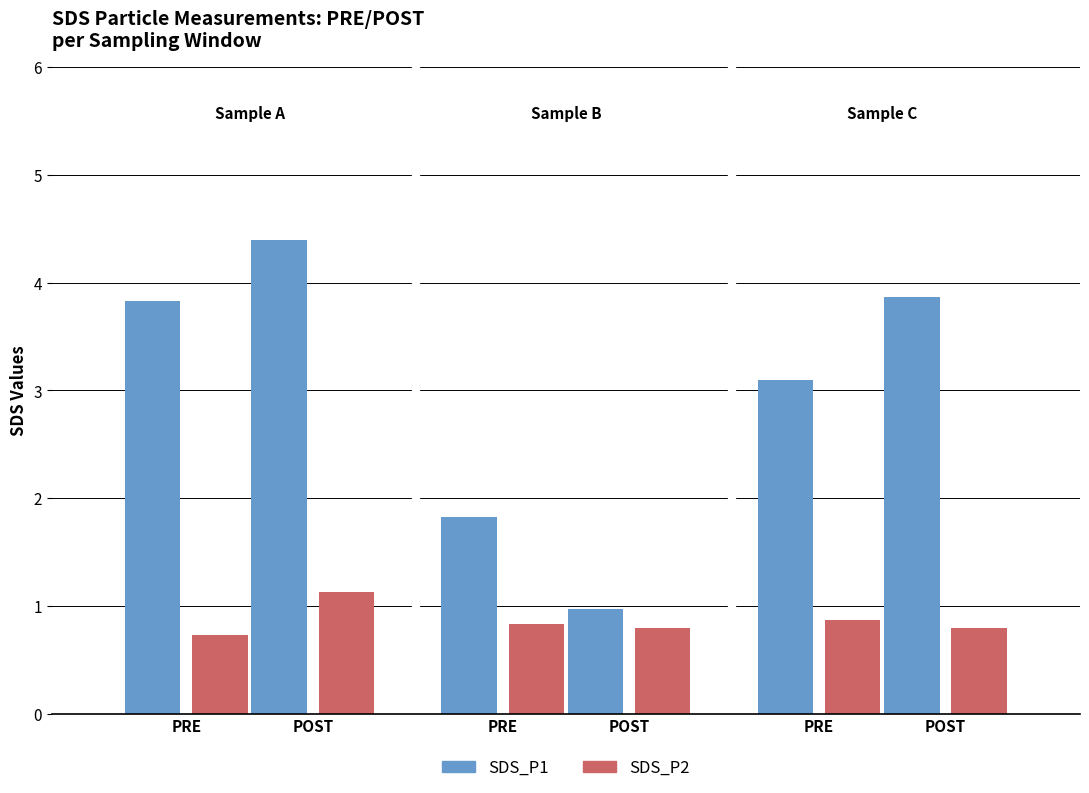

What is the lowest value of the SDS_P2 series?

0.7